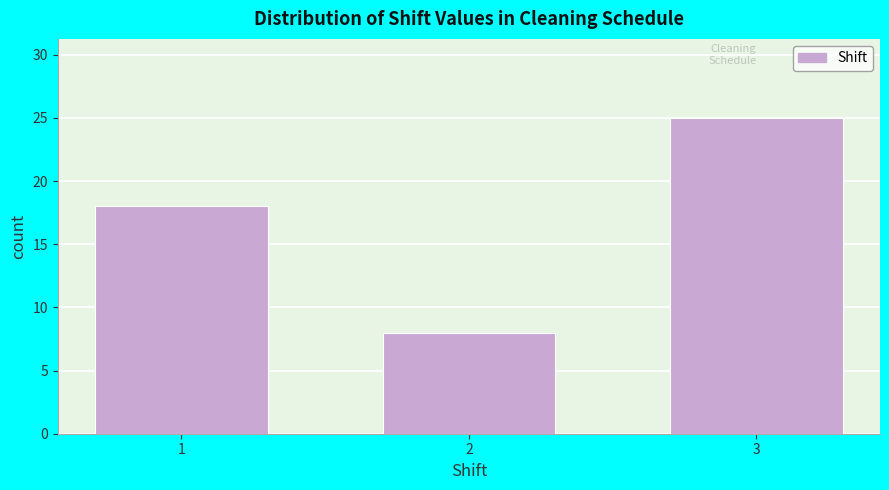

Reading right to left, extract all data points from this chart.

3=25	2=8	1=18